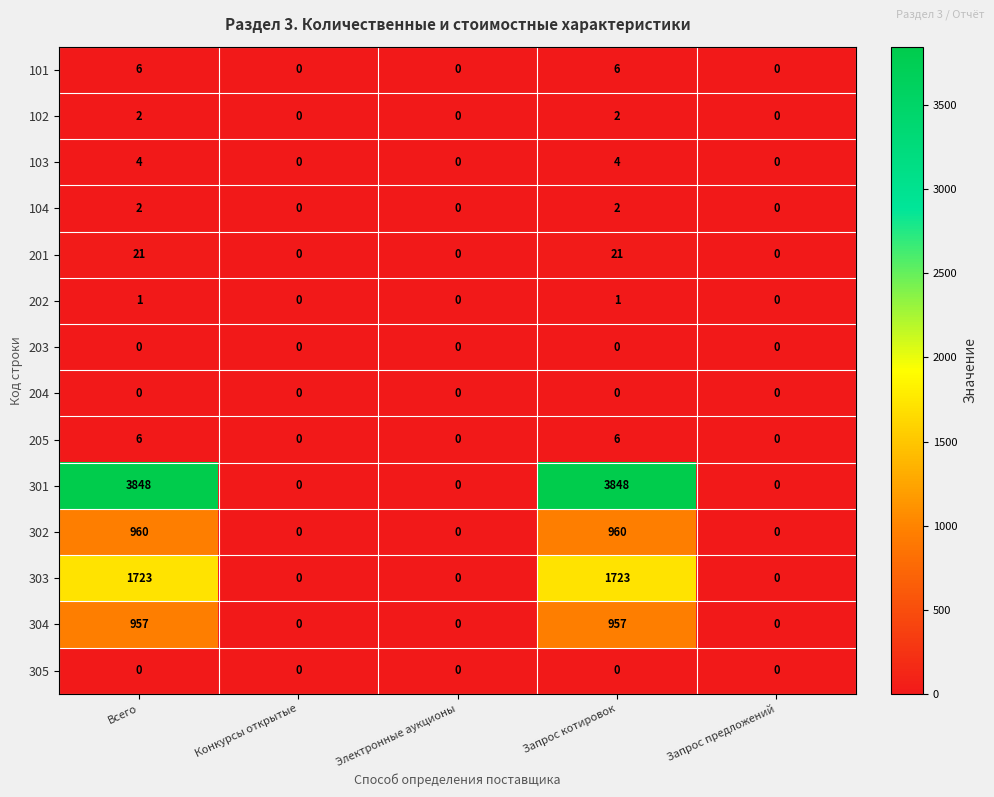

Which series changed the most between Запрос котировок and Запрос предложений?

301